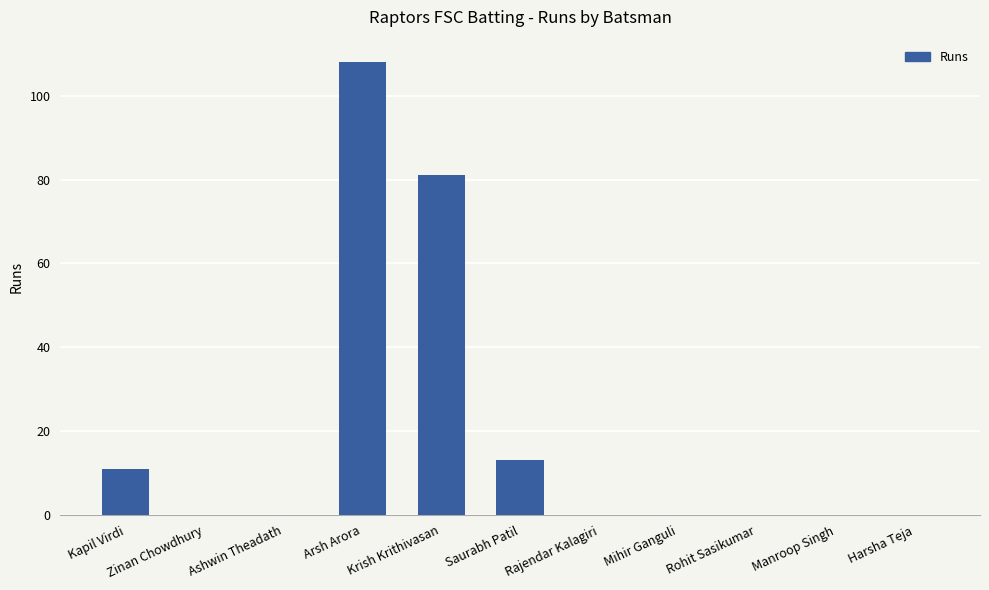

Reading right to left, list all the values displayed in this chart.

0	0	0	0	0	13	81	108	0	0	11